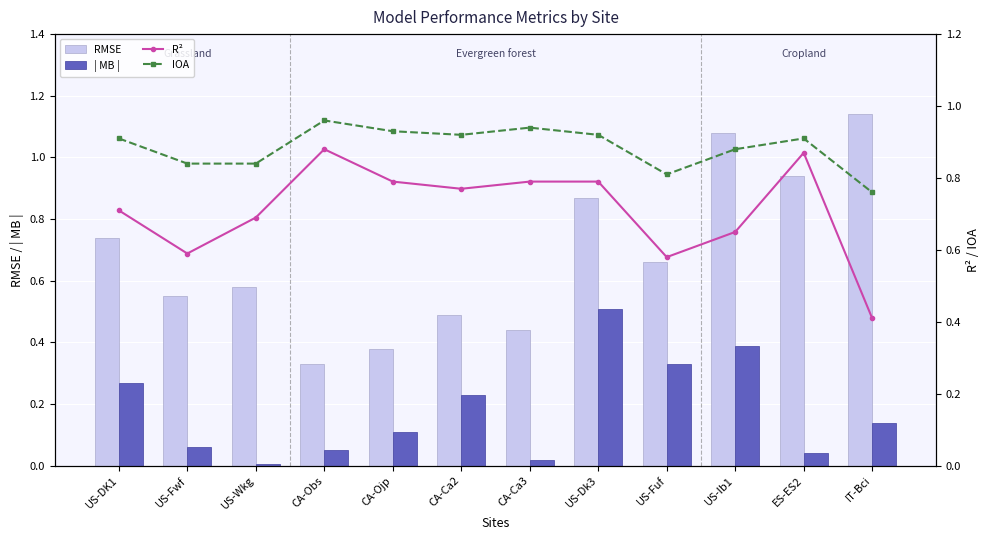

What is the sum of all RMSE values?

8.2